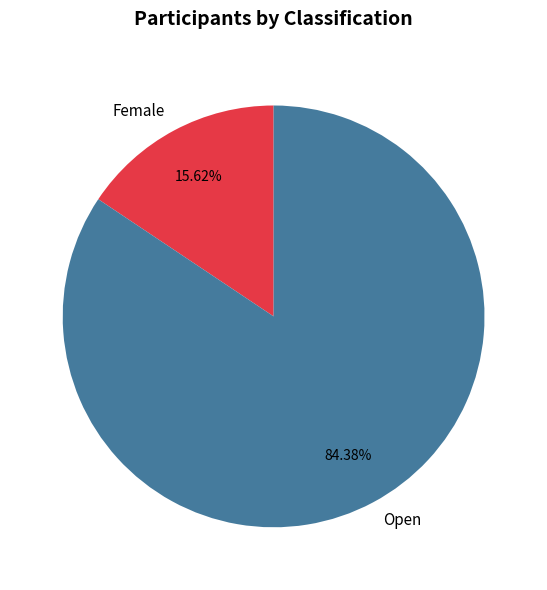

Count the number of slices in the pie.

2